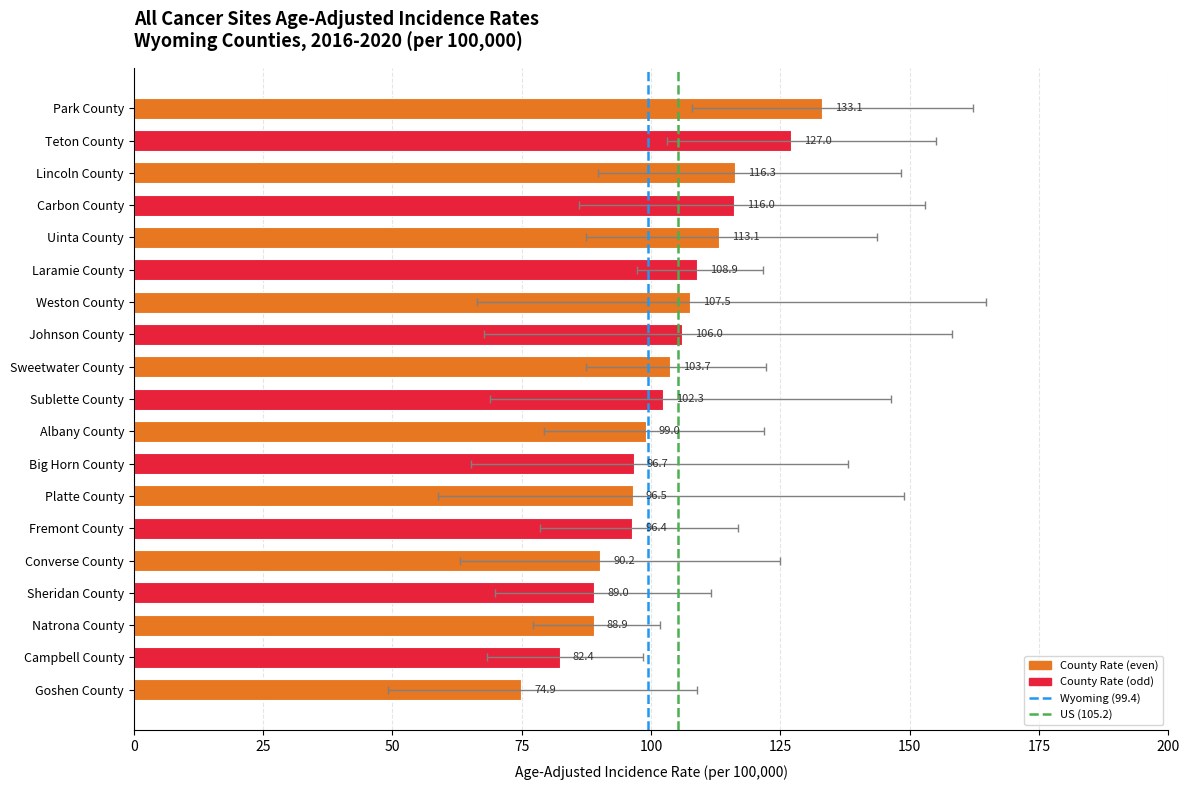

What is the label of the 1st bar from the right?

Goshen County